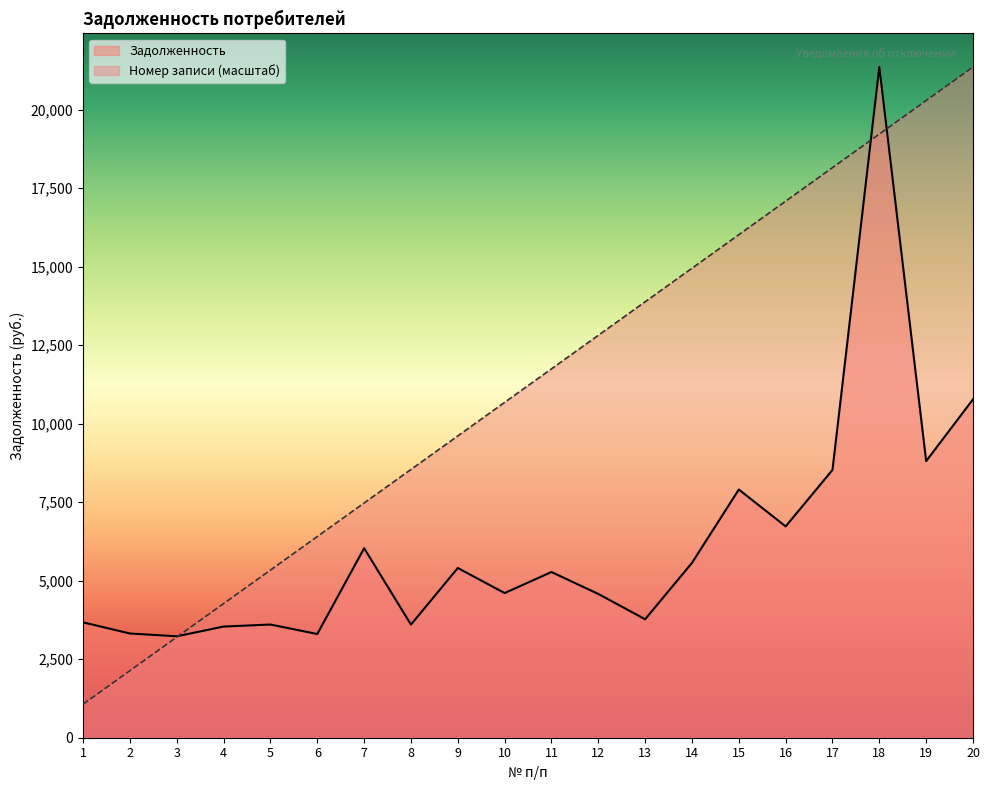

Is the value of Номер записи at 4 greater than the value of Задолженность at 1?

Yes